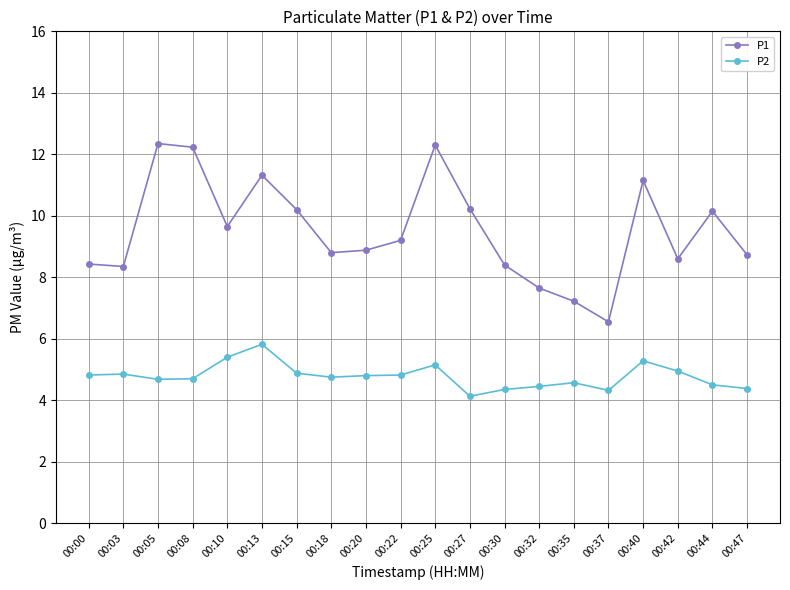

Between 00:15 and 00:30, which series saw the biggest shift?

P1